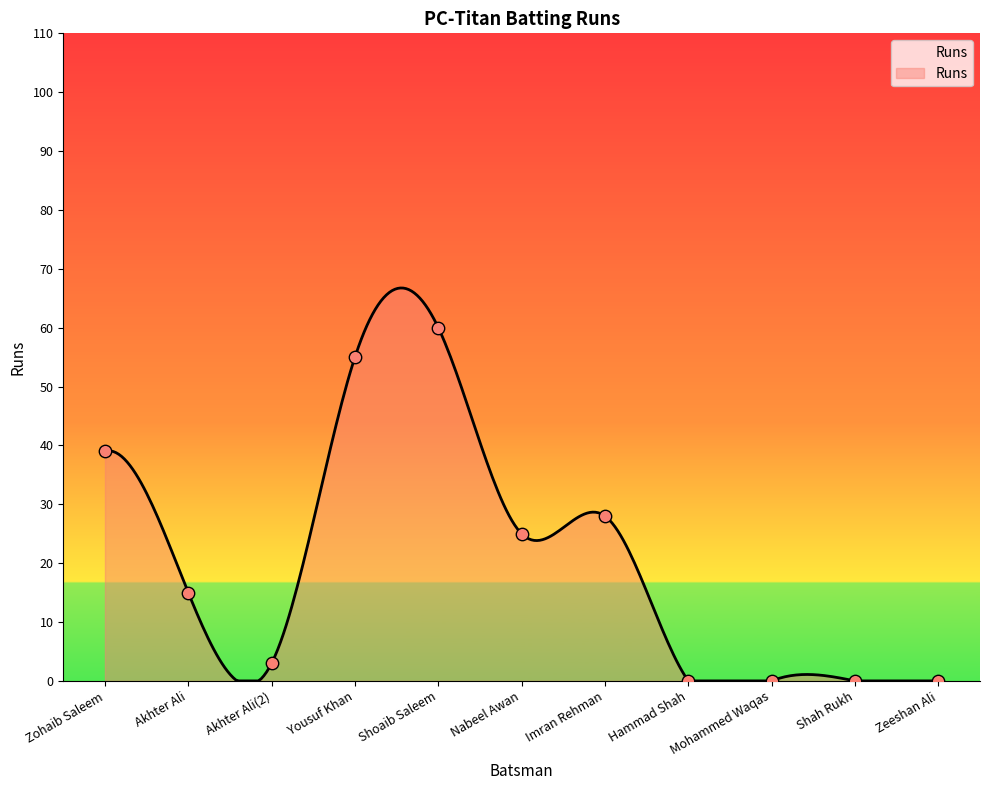

What is the change in value from Zohaib Saleem to Mohammed Waqas?

-39